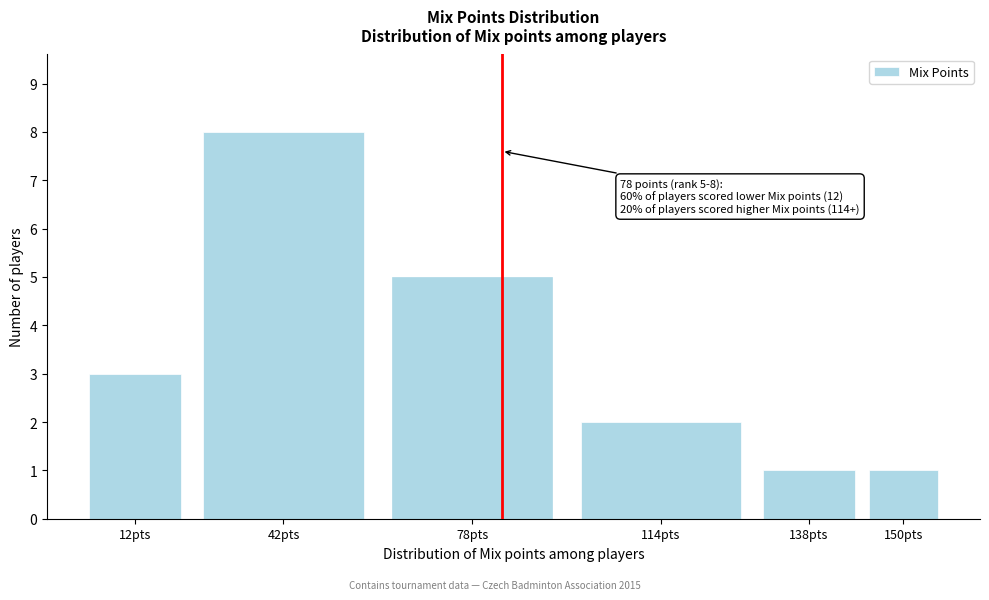

Reading left to right, transcribe all the data shown in this chart.

12pts=3	42pts=8	78pts=5	114pts=2	138pts=1	150pts=1